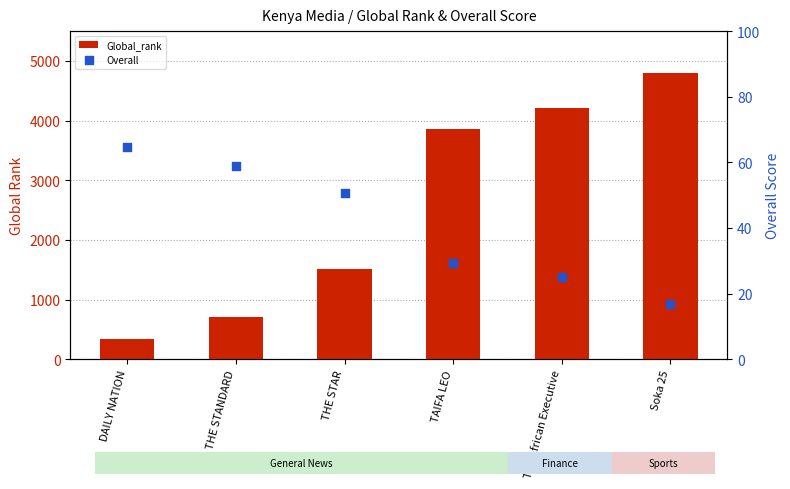

At how many categories does at least one series exceed 4066?

2